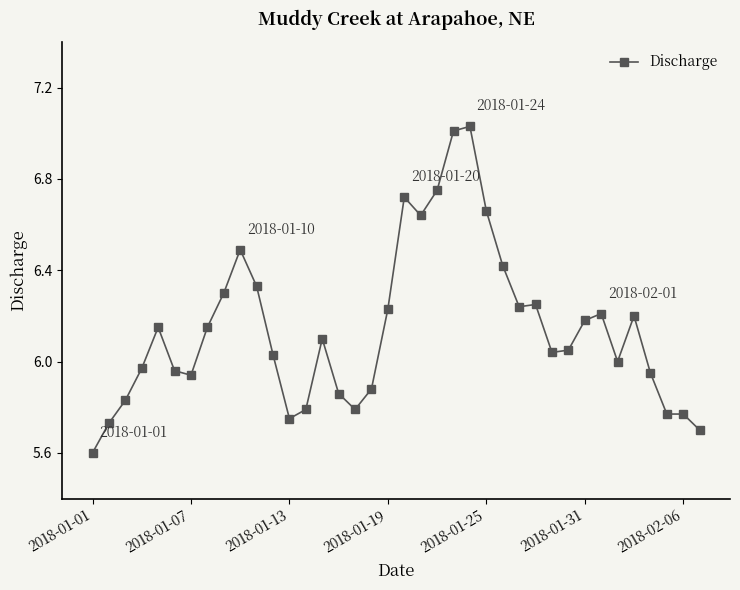

How many data points does each series have?

38